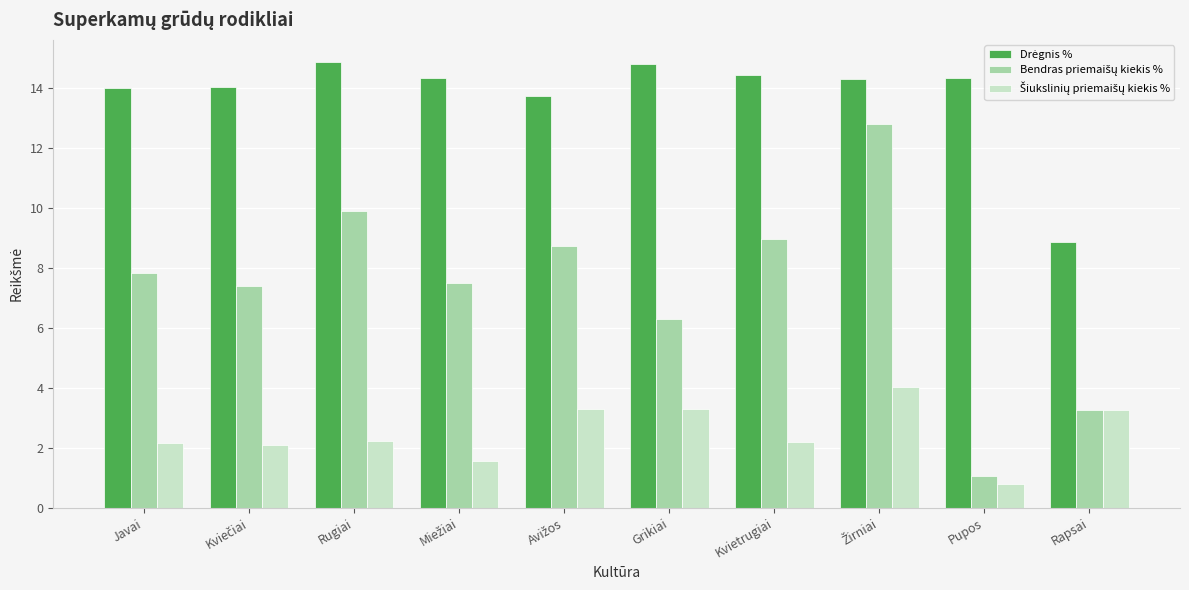

What is the difference between the highest and lowest values at Kvietrugiai?

12.2